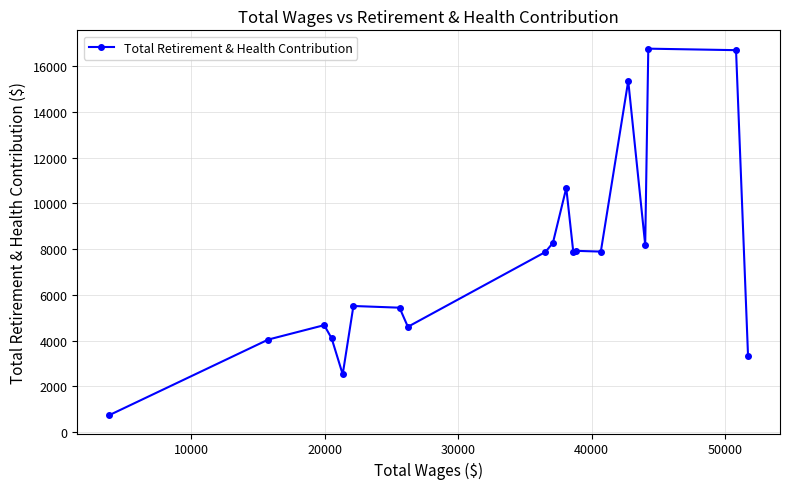

What is the difference between the maximum and minimum values?

16029